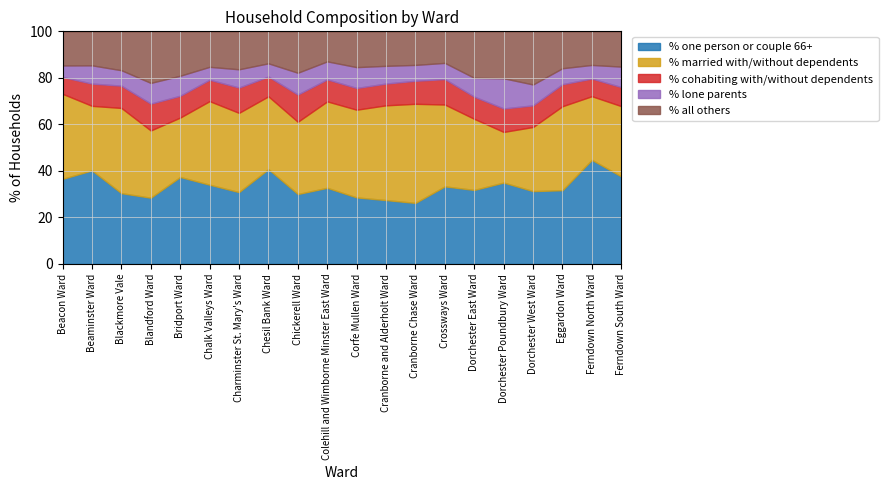

What are all the series names shown in the legend?

% one person or couple 66+, % married with/without dependents, % cohabiting with/without dependents, % lone parents, % all others